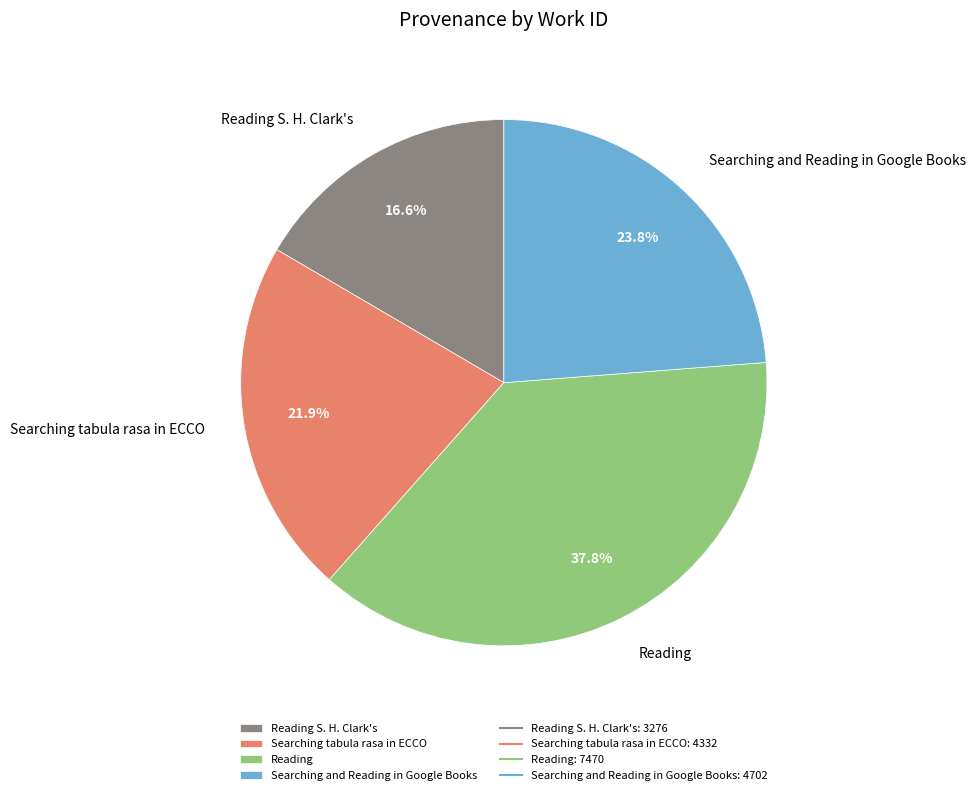

Count the number of slices in the pie.

4